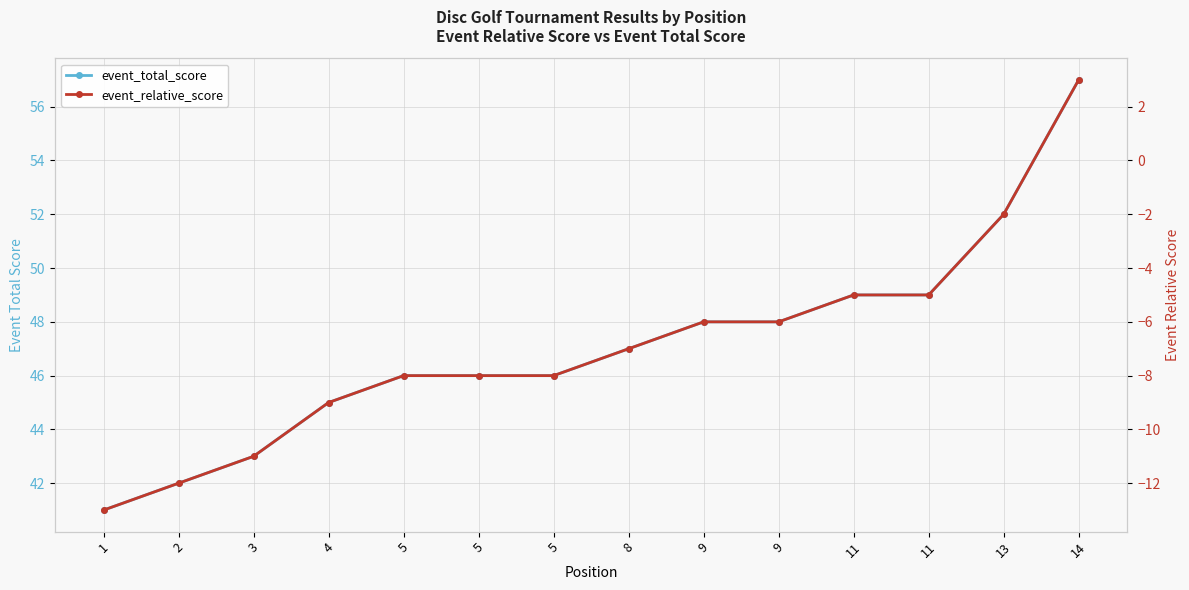

Which series has the largest total across all categories?

event_total_score